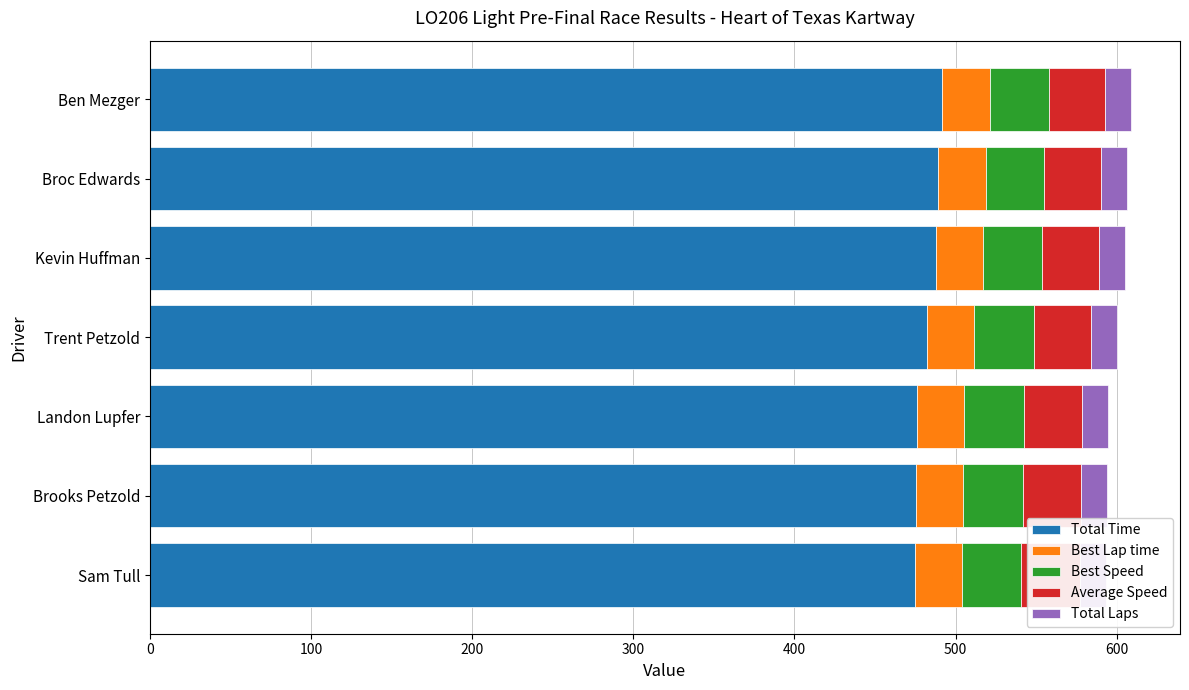

What is the value of the Average Speed bar at the 3rd from the left?

36.3